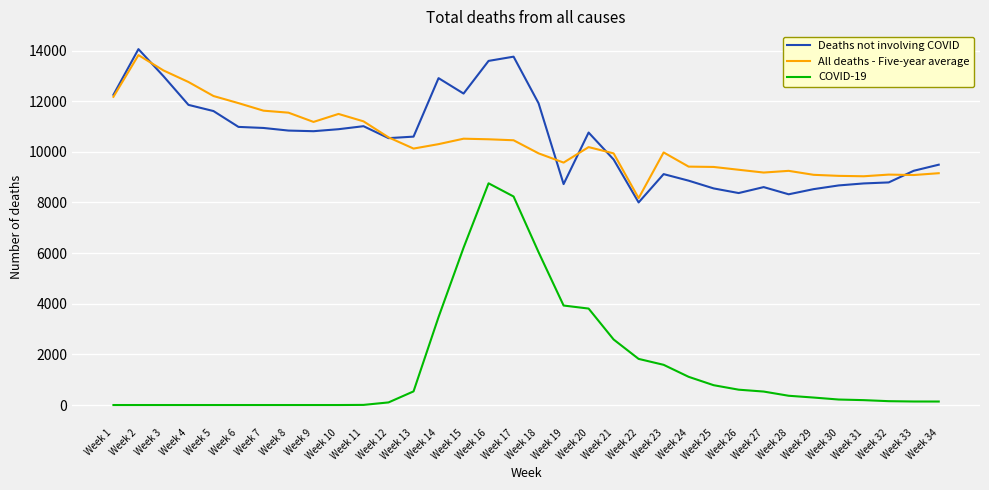

True or false: COVID-19 and Deaths not involving COVID cross at least once.

False